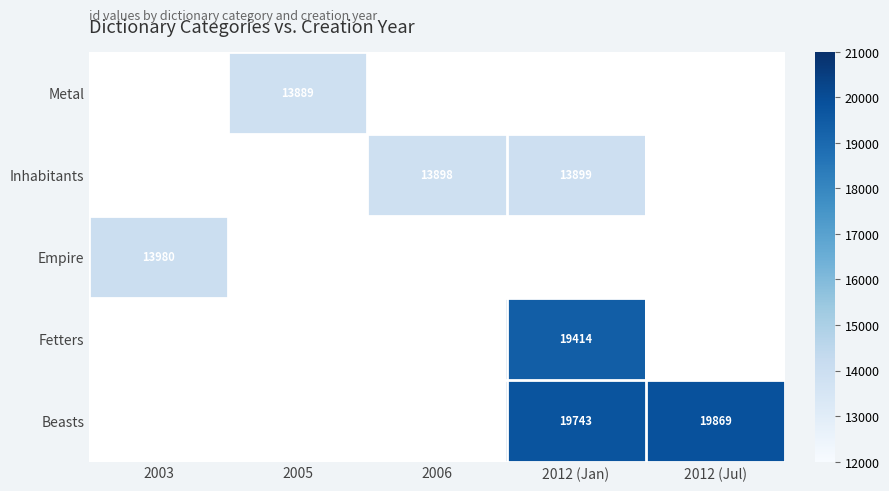

How many categories are shown in the chart?

5